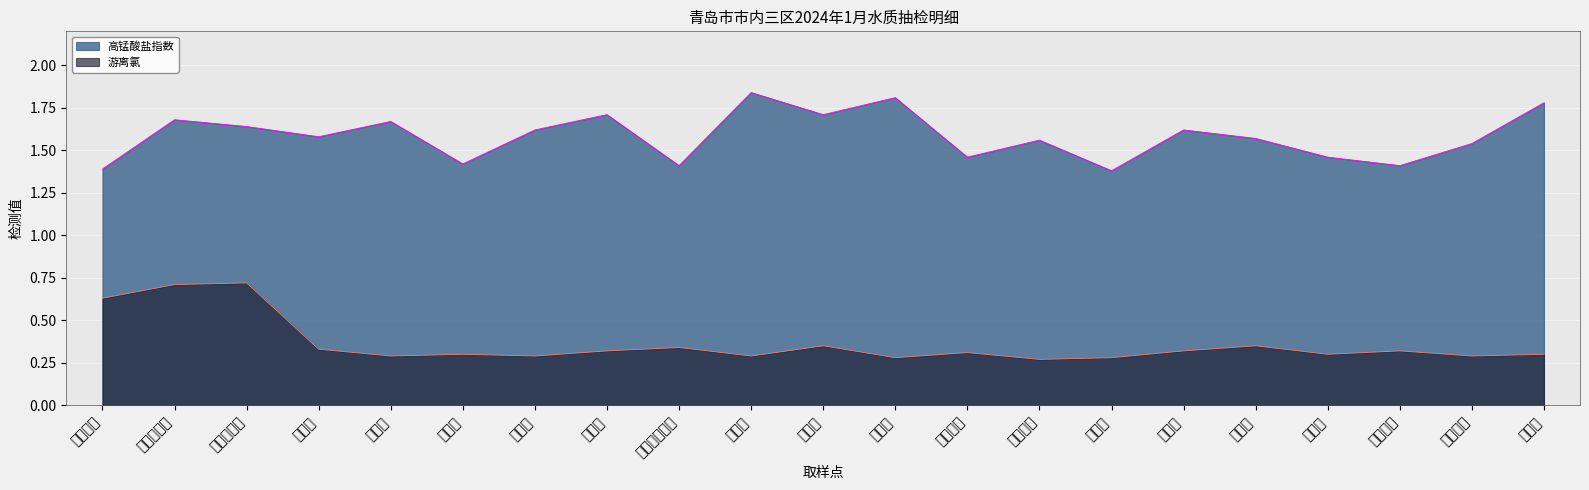

True or false: 游离氯 and 高锰酸盐指数 intersect in this chart.

False